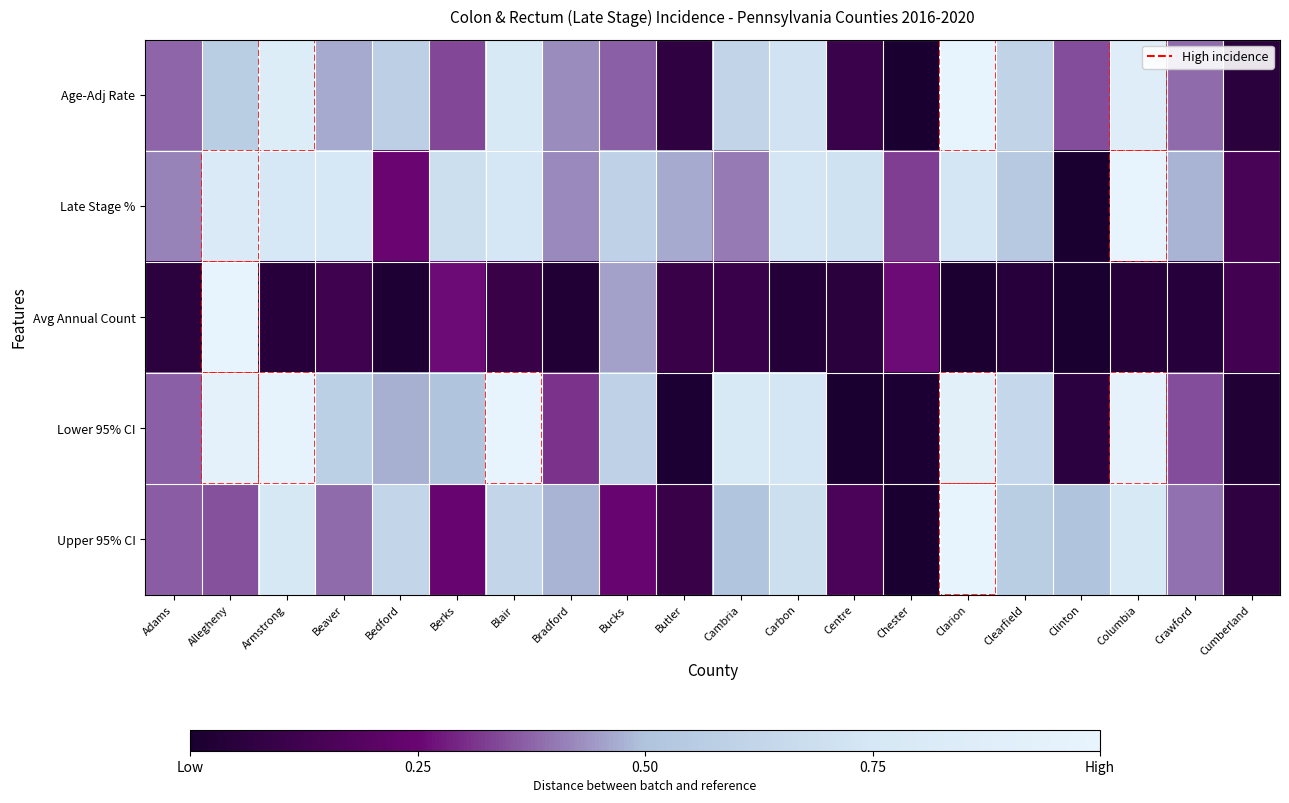

At which category does the chart reach its minimum across all series?

Chester